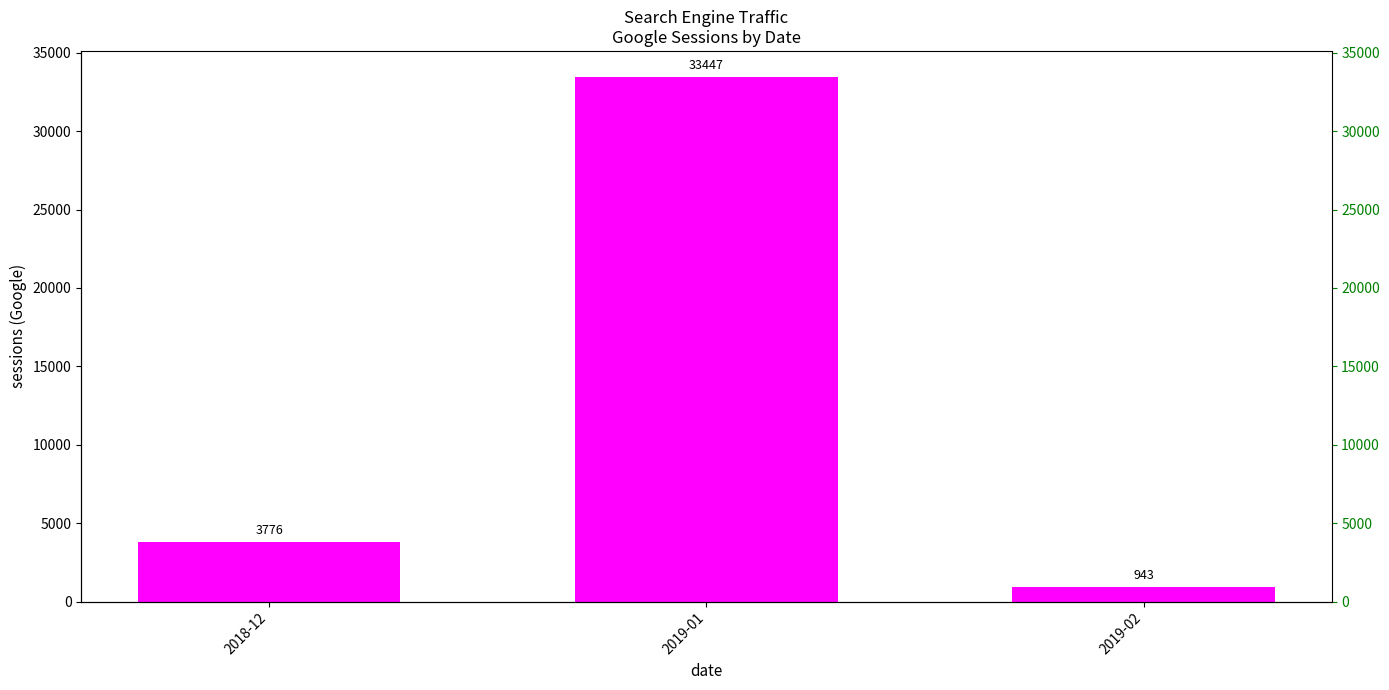

Reading right to left, transcribe all the data shown in this chart.

2019-02=943	2019-01=33447	2018-12=3776